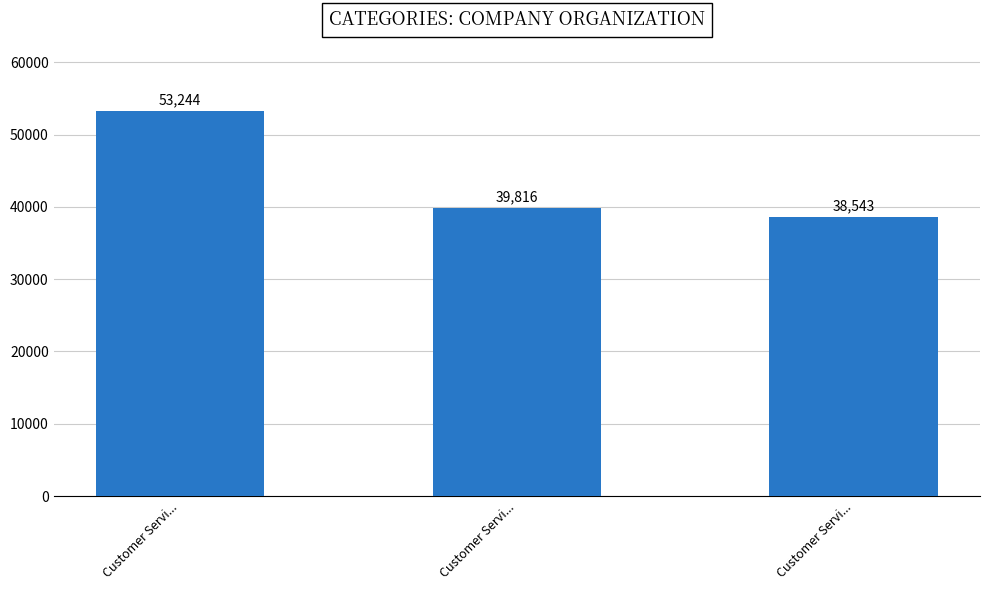

What is the value of the 1st bar from the left?

53244